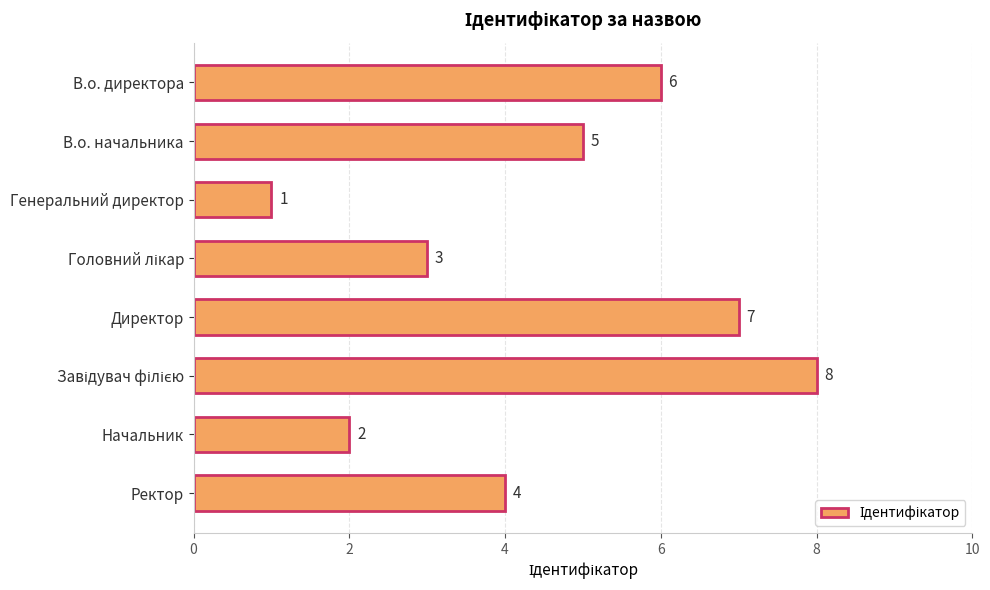

At which label is the value closest to 4?

Ректор